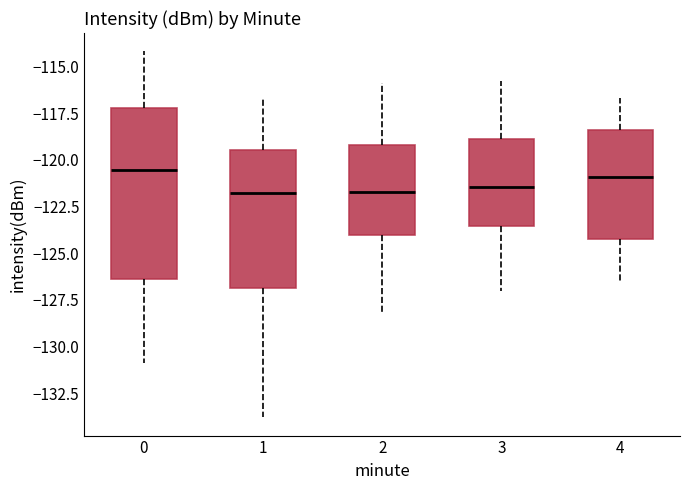

Where is the lower edge of the box at x = 1 on the y-axis? The values are not printed on the chart, so give them approximately, as read against the axis.

-127.0